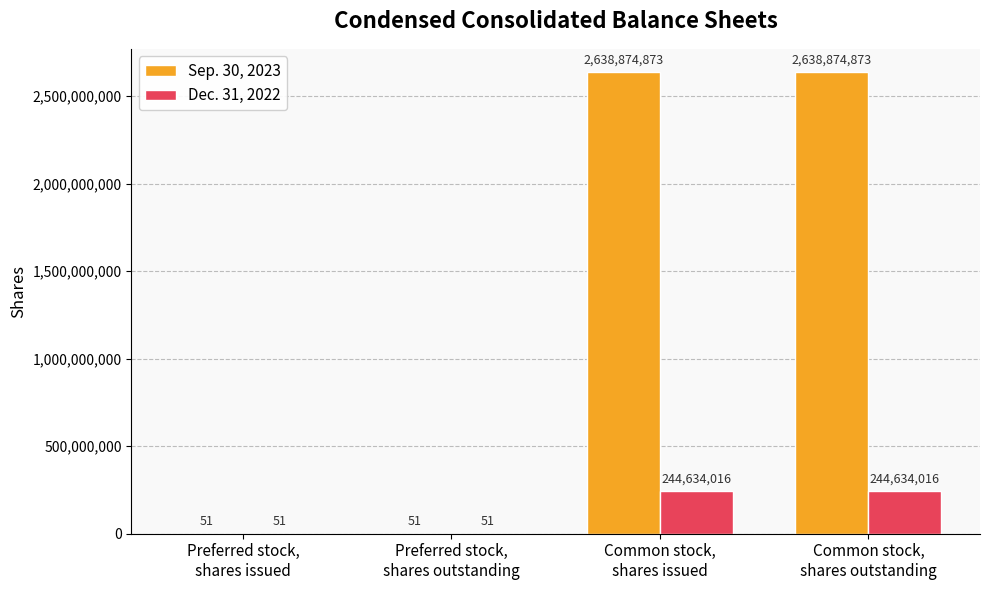

What are all the series names shown in the legend?

Sep. 30, 2023, Dec. 31, 2022